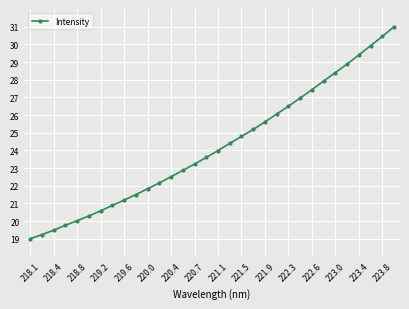

What is the sum of all values?

775.0